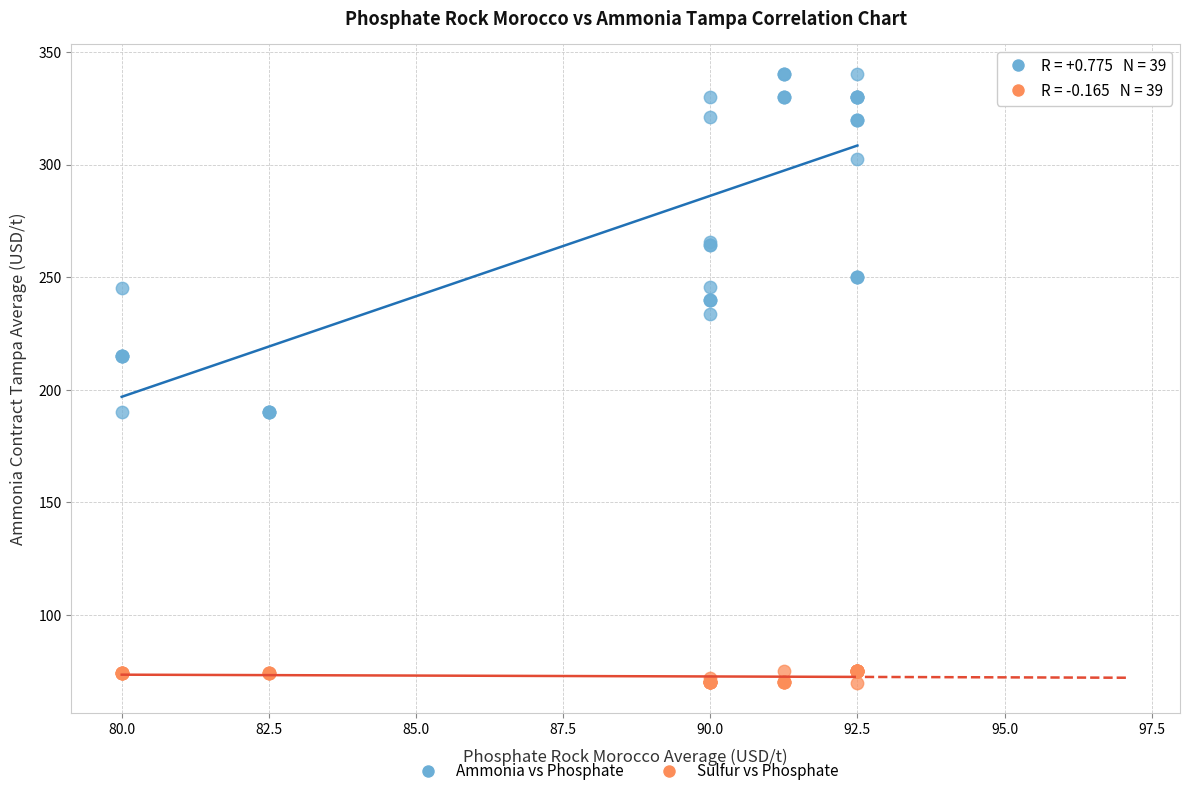

Which series has the largest Y range (max minus min)?

Ammonia vs Phosphate